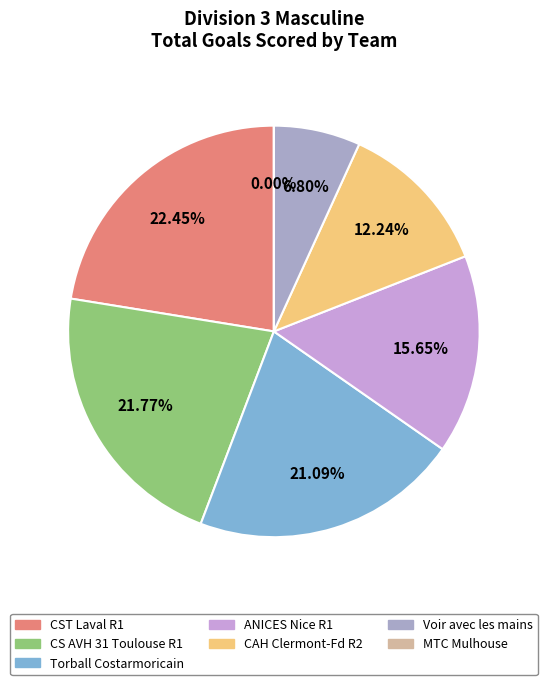

What is the ratio of the value at ANICES Nice R1 to the value at CST Laval R1?

0.7